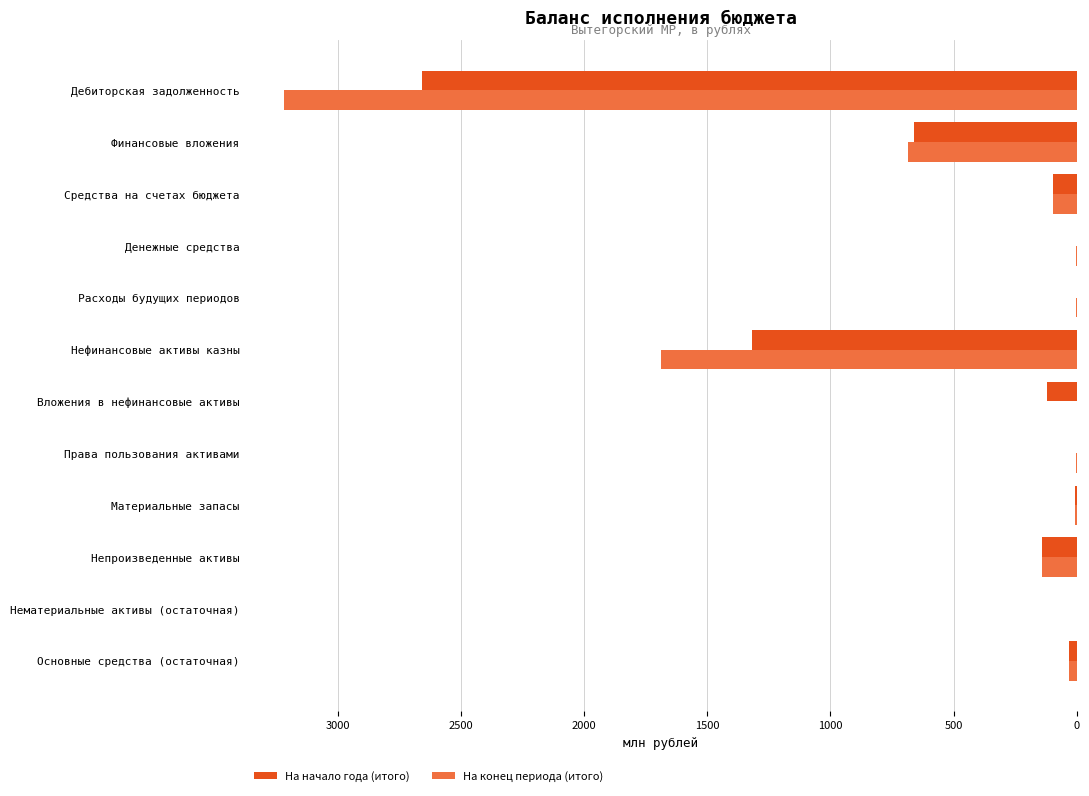

At which category is the sum across all series the highest?

Дебиторская задолженность